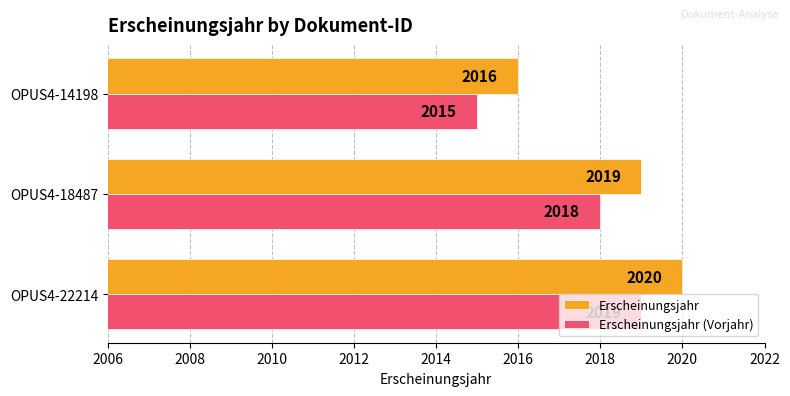

How many Erscheinungsjahr values are between 2016 and 2020?

3